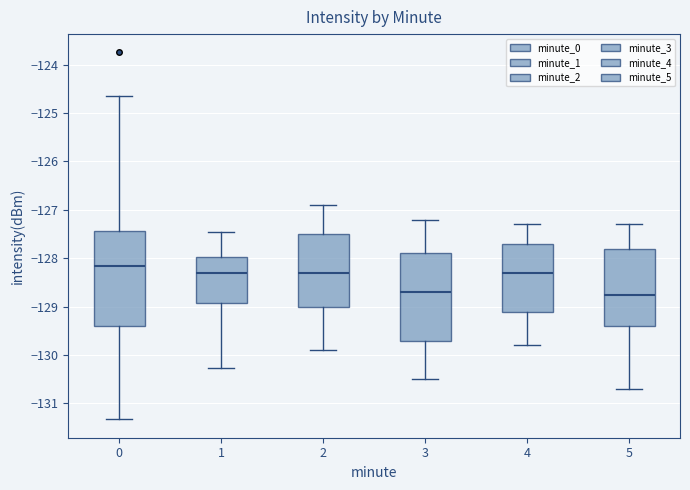

Which box is the tallest, from its lower edge to its upper edge?

0